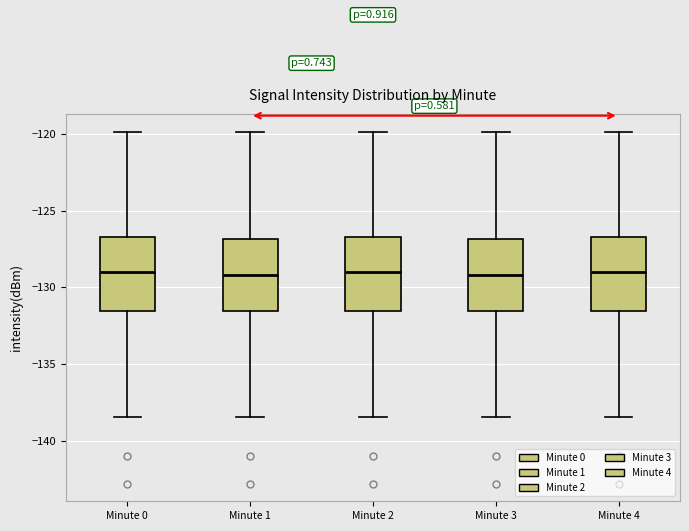

Reading left to right, read every box against the y-axis: the position of its median line, the range the box covers, and the ends of its whiskers. The values are not printed on the chart, so give them approximately, as read against the axis.

Minute 0: median -129.0, box -131.5 to -126.5, whiskers -138.5 to -120.0
Minute 1: median -129.0, box -131.5 to -127.0, whiskers -138.5 to -120.0
Minute 2: median -129.0, box -131.5 to -126.5, whiskers -138.5 to -120.0
Minute 3: median -129.0, box -131.5 to -127.0, whiskers -138.5 to -120.0
Minute 4: median -129.0, box -131.5 to -126.5, whiskers -138.5 to -120.0